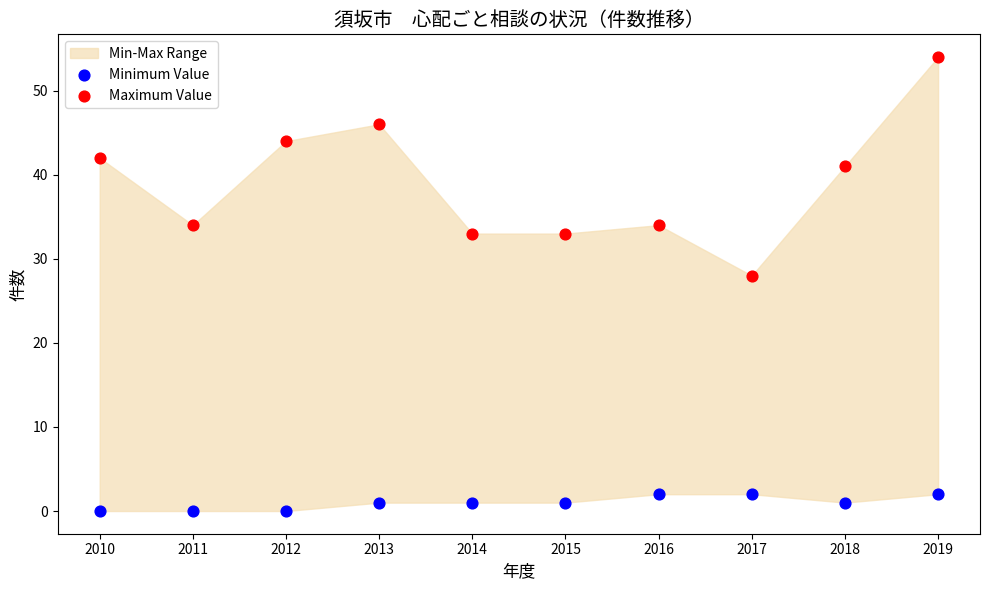

Across all series, what Y value is closest to 27?

28